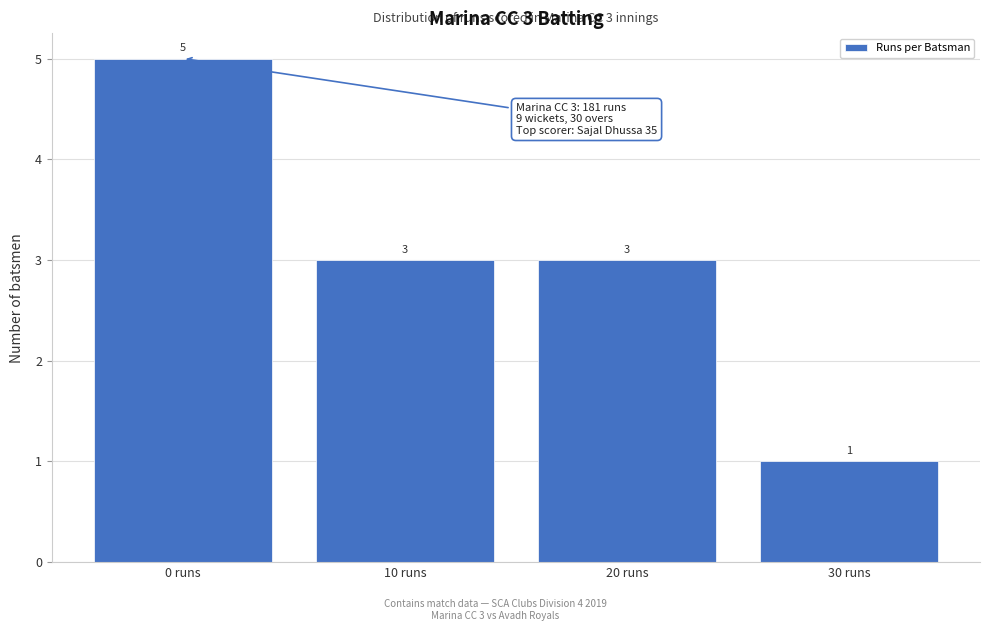

Reading left to right, list all the values displayed in this chart.

5	3	3	1